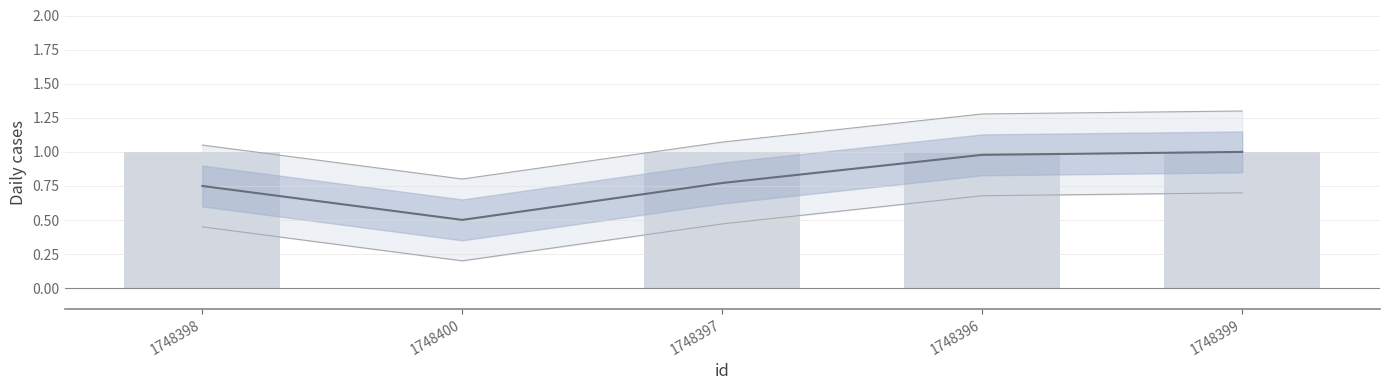

What is the sum of all values?

4